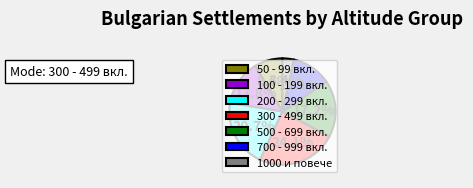

Does 1000 и повече account for over 50% of the chart?

No